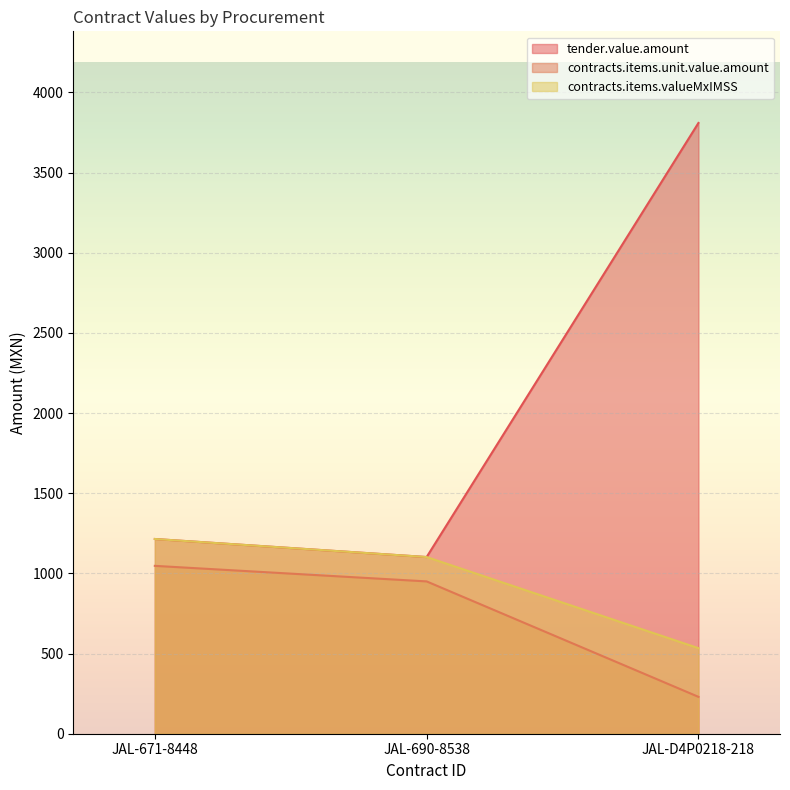

What is the greatest value displayed?

3809.4